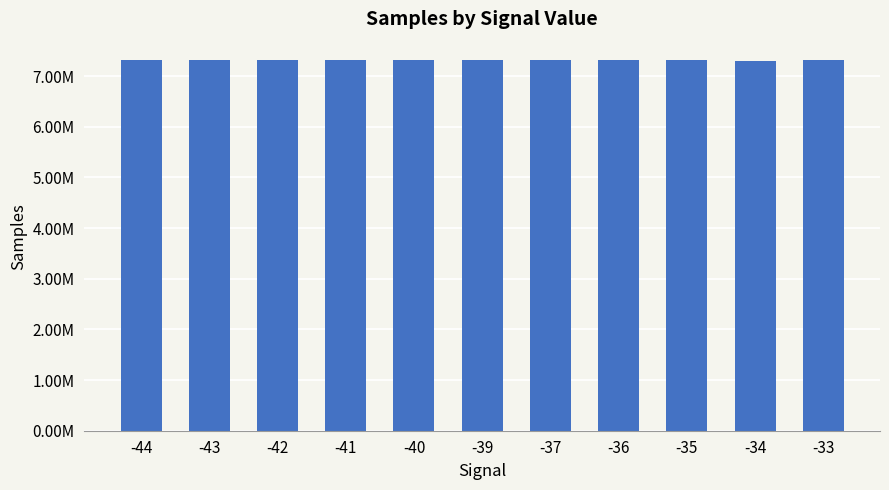

Does the chart contain any negative values?

No